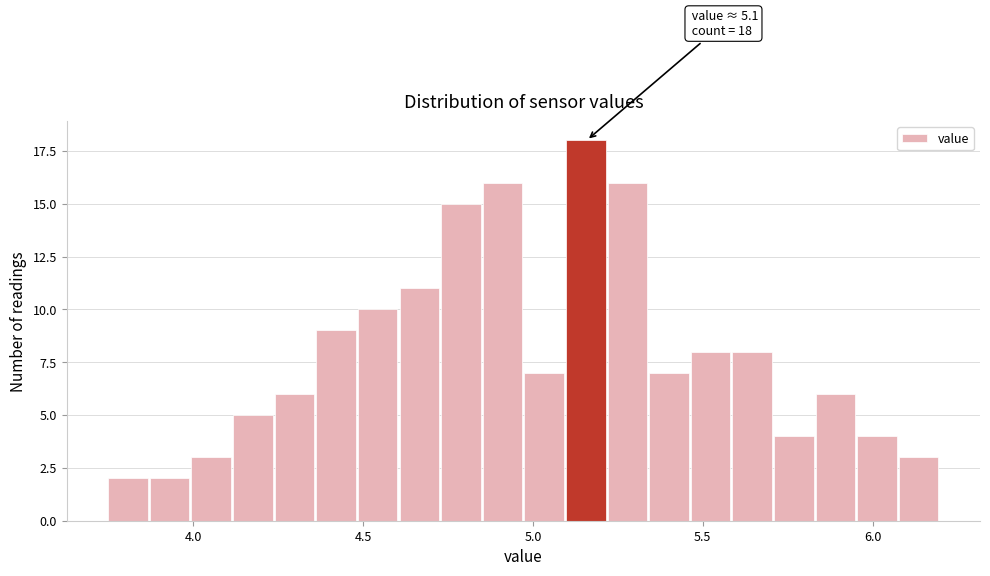

Around what value on the x-axis is the tallest bar? Give the approximate position of its centre, as read against the axis.

5.15